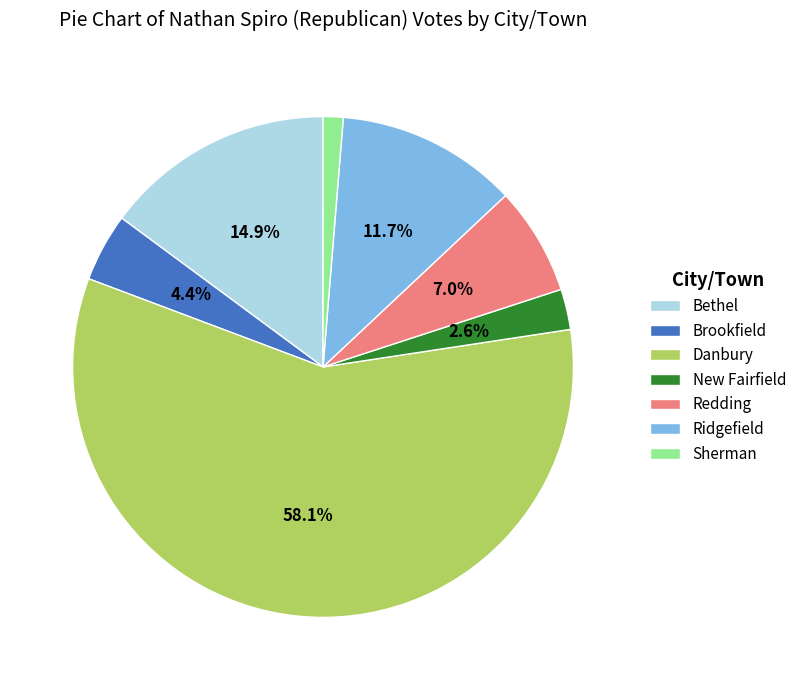

Is the sum of Bethel and Sherman greater than half?

No